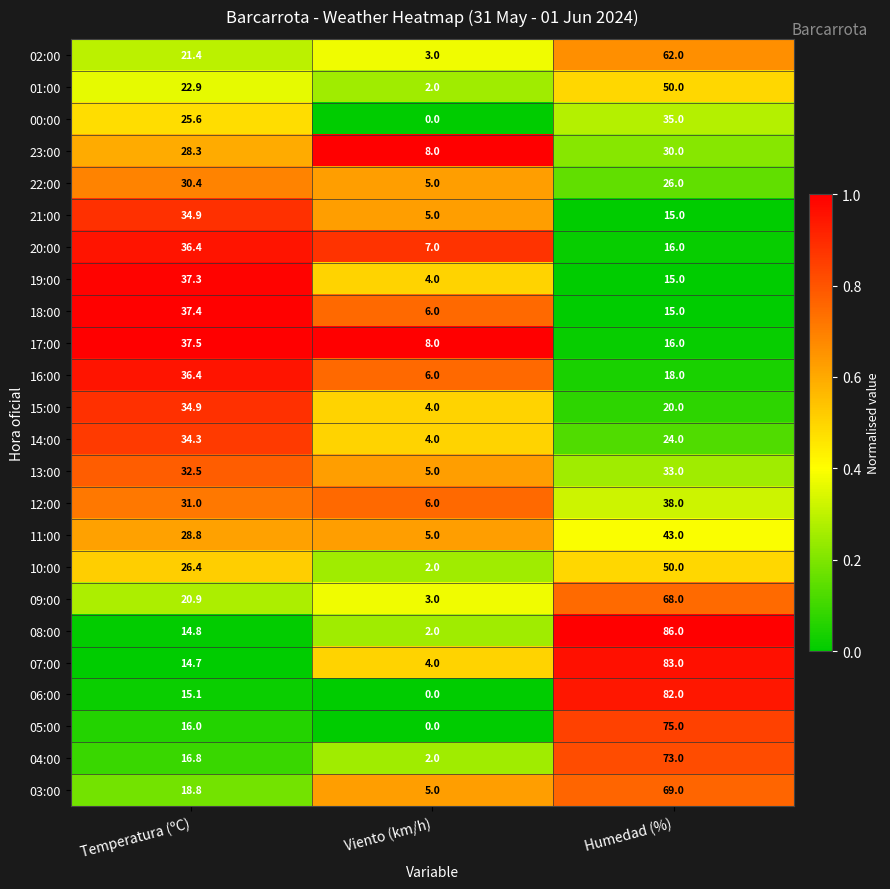

What is the greatest value displayed?

86.0